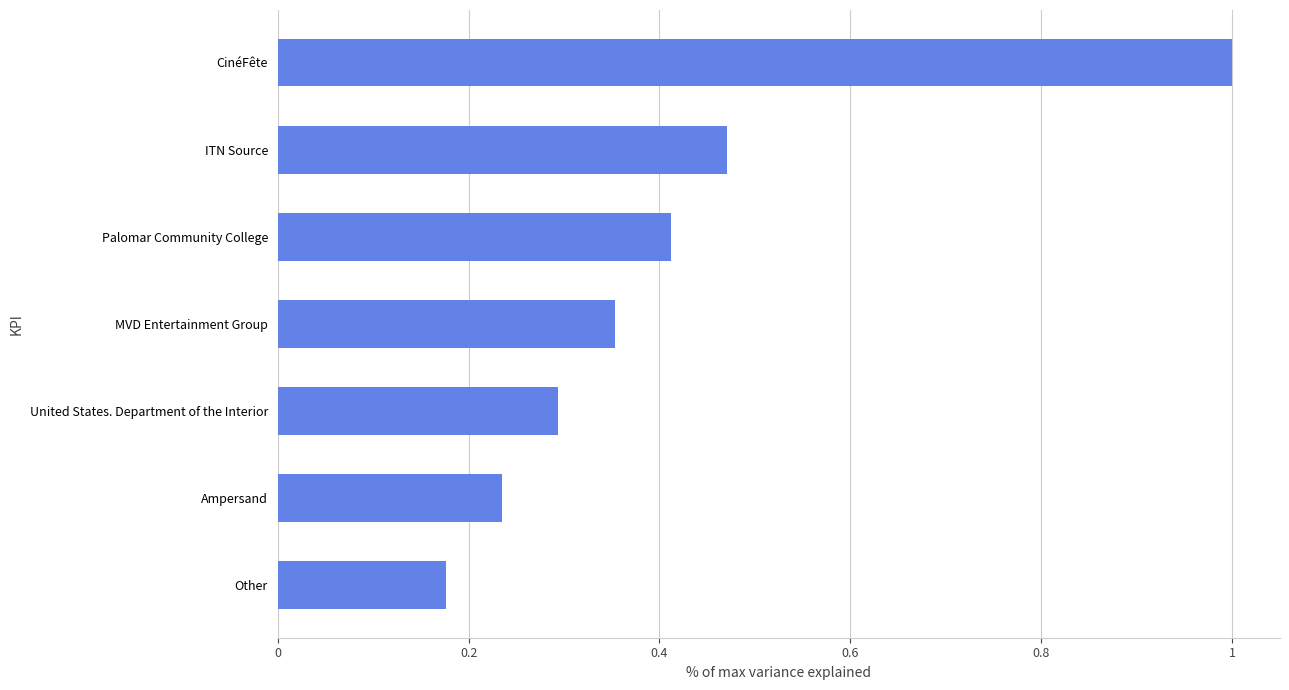

Which label corresponds to the smallest value in the chart?

Other